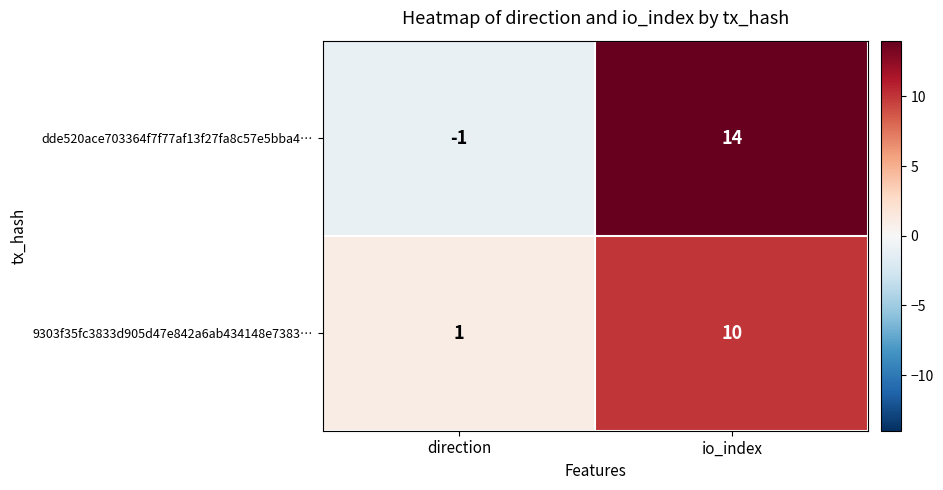

Reading right to left, extract all data points from this chart.

dde520ace703364f7f77af13f27fa8c57e5bba4…: 14	-1
9303f35fc3833d905d47e842a6ab434148e7383…: 10	1